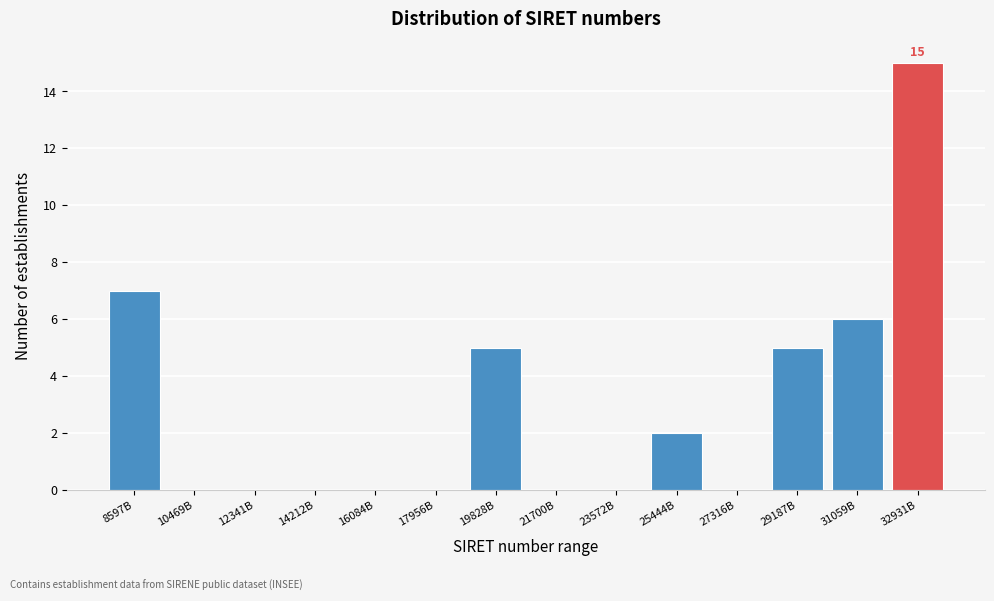

Reading left to right, transcribe all the data shown in this chart.

8597B=7	10469B=0	12341B=0	14212B=0	16084B=0	17956B=0	19828B=5	21700B=0	23572B=0	25444B=2	27316B=0	29187B=5	31059B=6	32931B=15